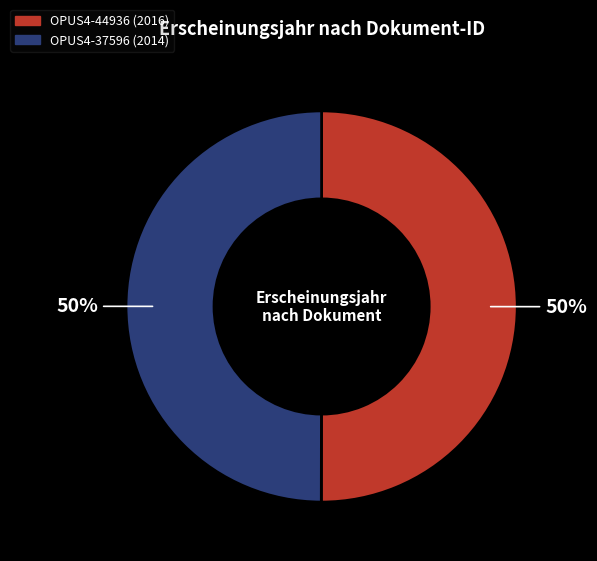

Approximately how many times larger is the value at OPUS4-37596 compared to OPUS4-44936?

1.0